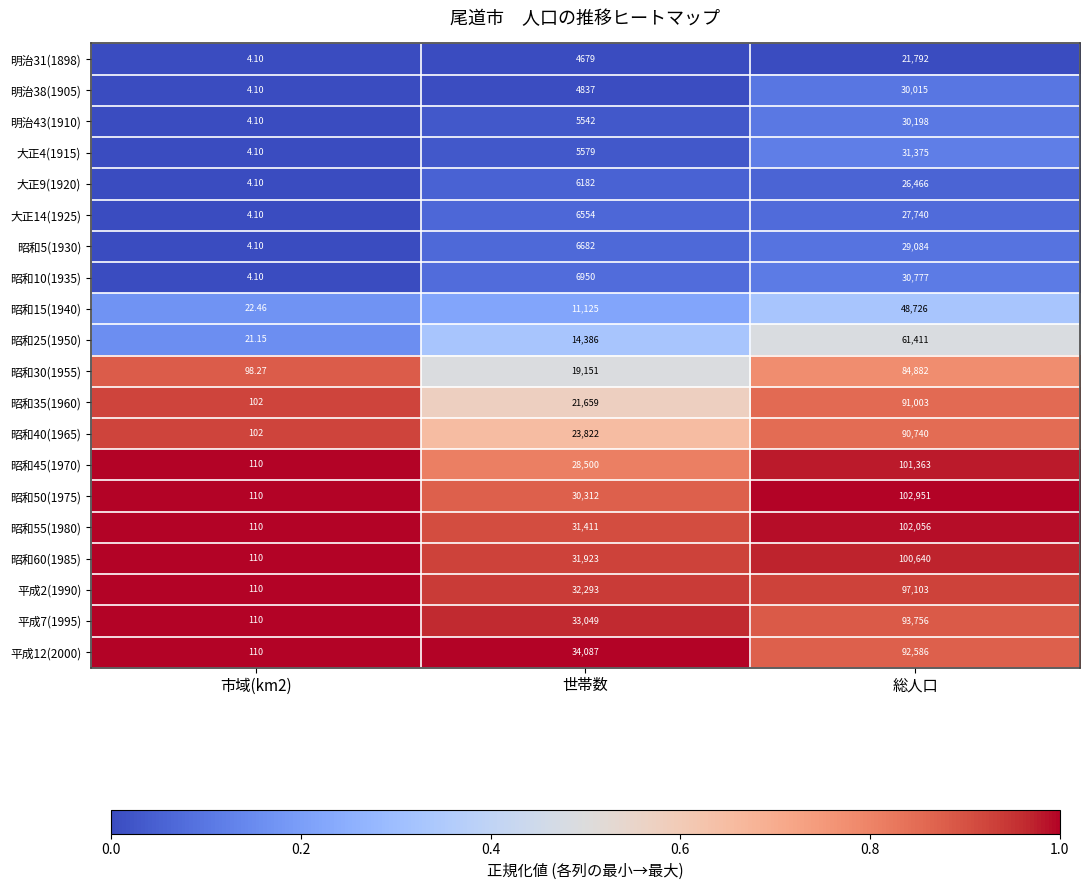

How many data points does each series have?

3